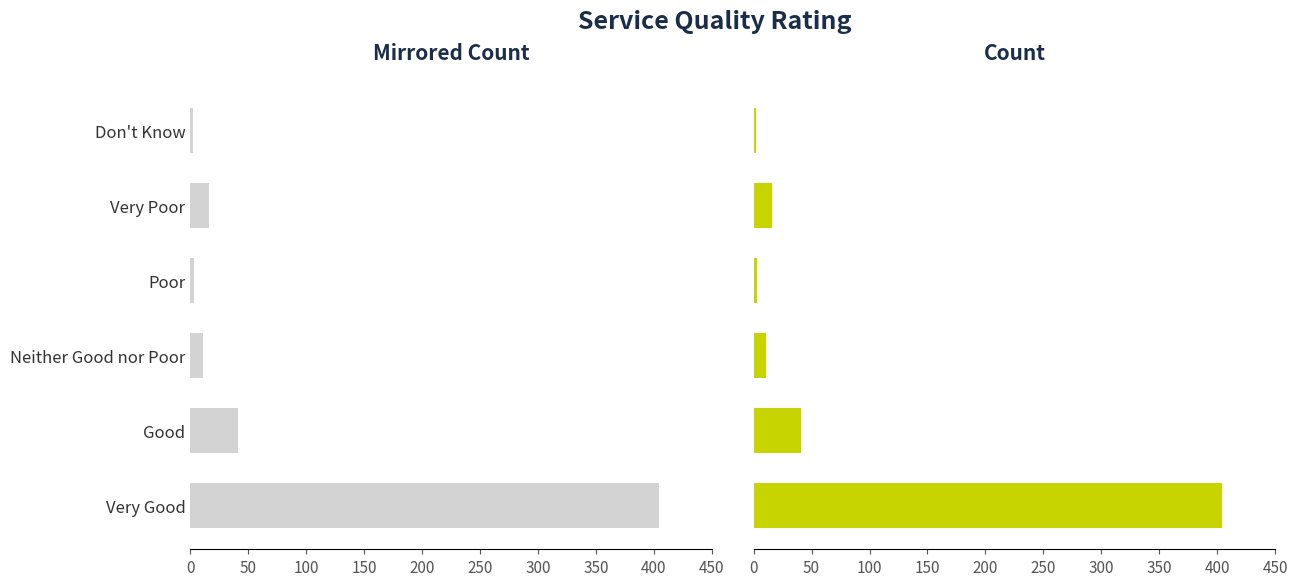

Between Very Good and Neither Good nor Poor, which series saw the biggest shift?

Mirrored Count